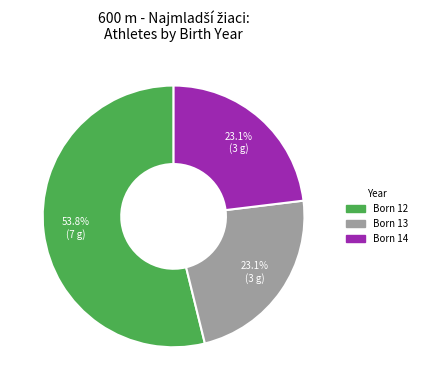

Is there any slice that represents more than half of the pie?

Yes